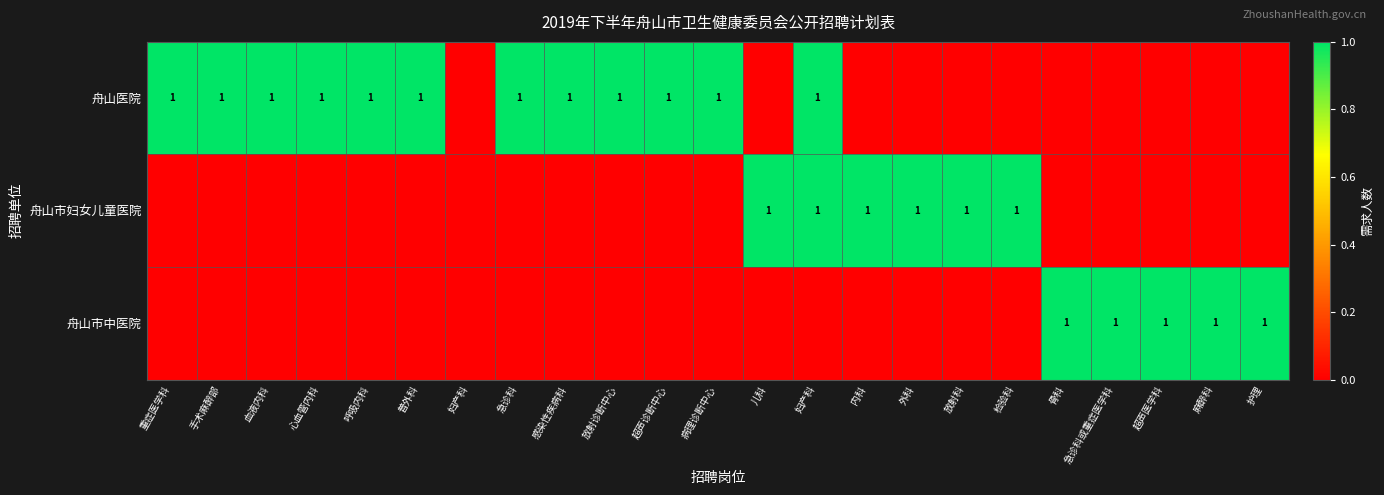

True or false: 舟山市中医院 has a value of 0 at 妇产科.

False